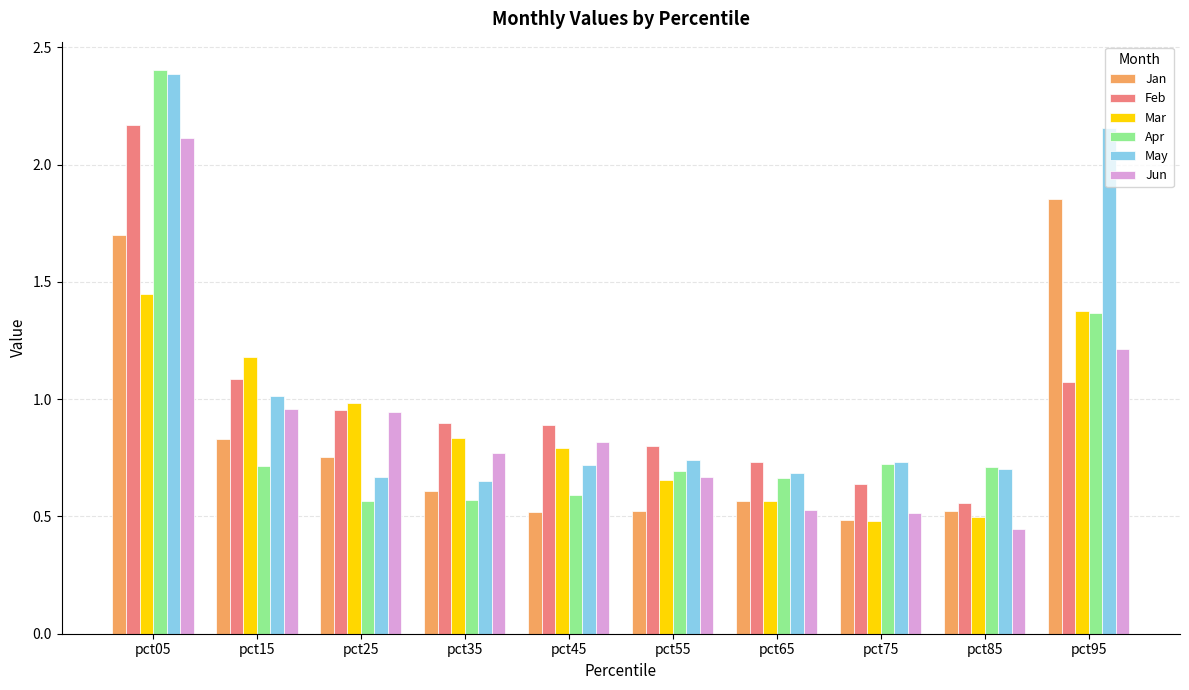

What is the difference between the highest and lowest values at pct35?

0.3